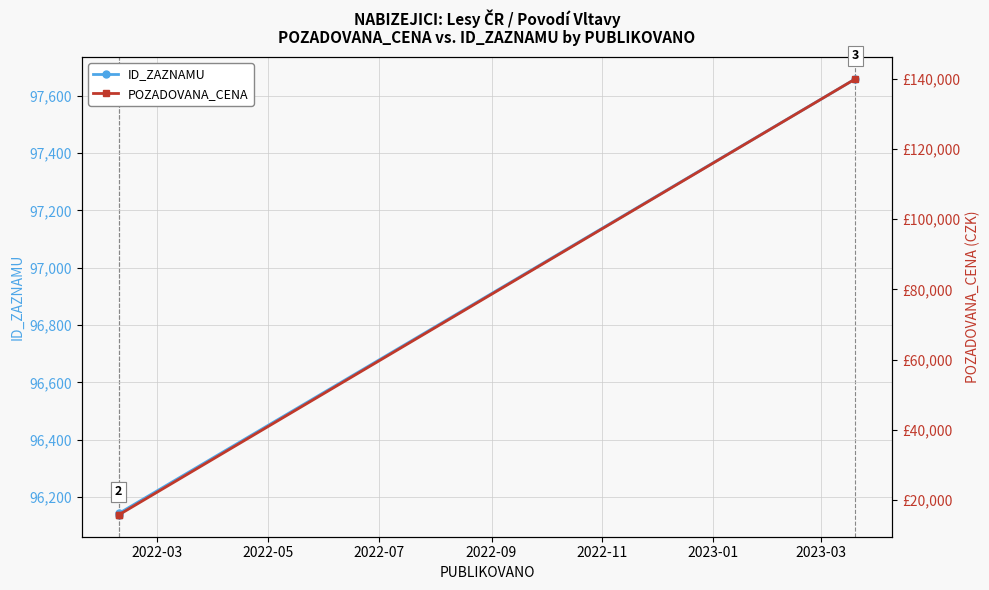

Does the chart display data point markers on the line(s)?

Yes